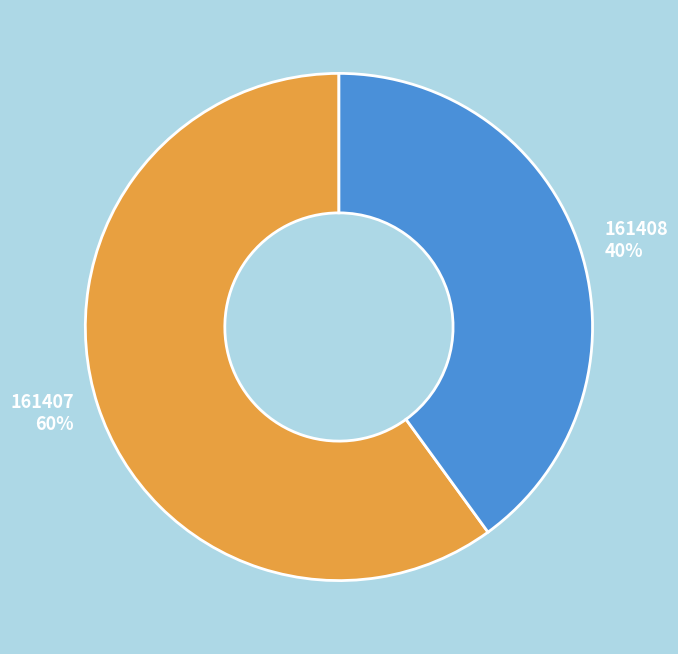

Do 161407 and 161408 together represent more than half of the pie?

Yes